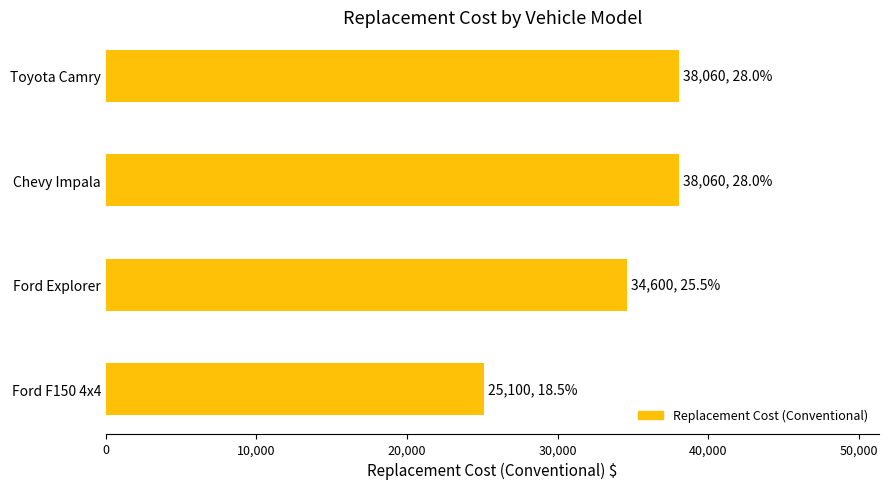

What is the ratio of the value at Toyota Camry to the value at Ford F150 4x4?

1.5